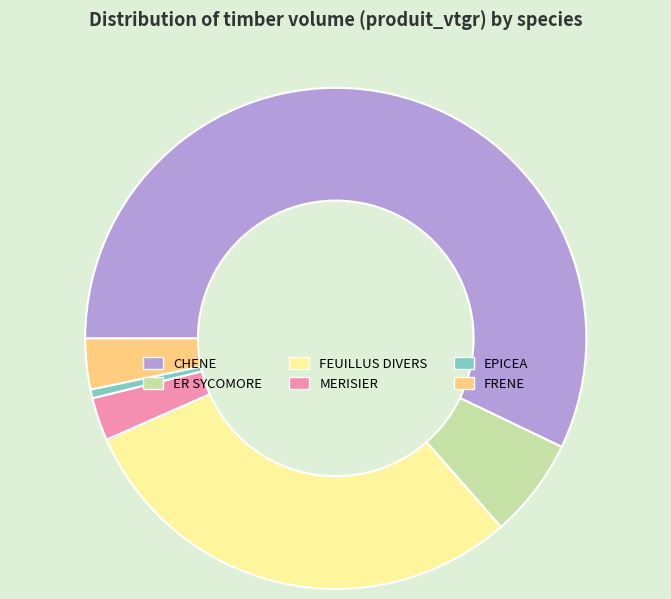

Is the sum of FEUILLUS DIVERS and FRENE greater than half?

No